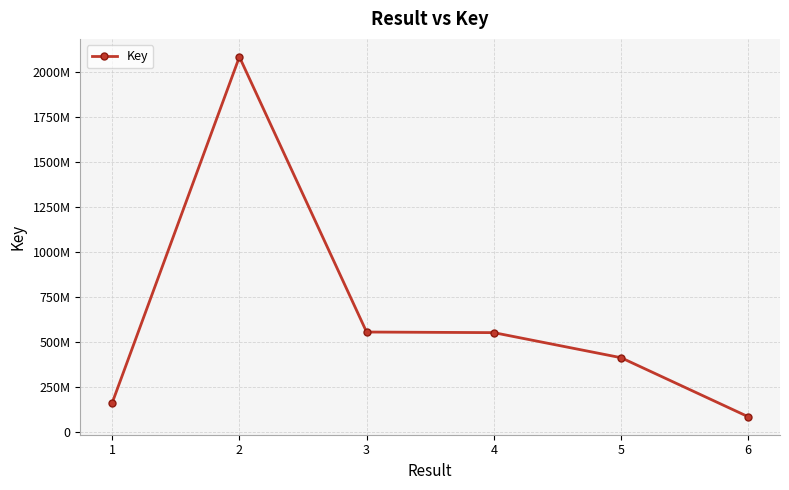

True or false: the data shows 813828103 at 4.

False